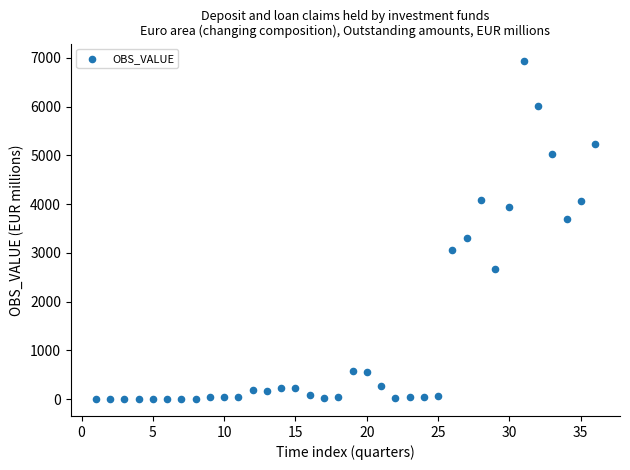

What is the range of Y values (max minus min)?

6942.1